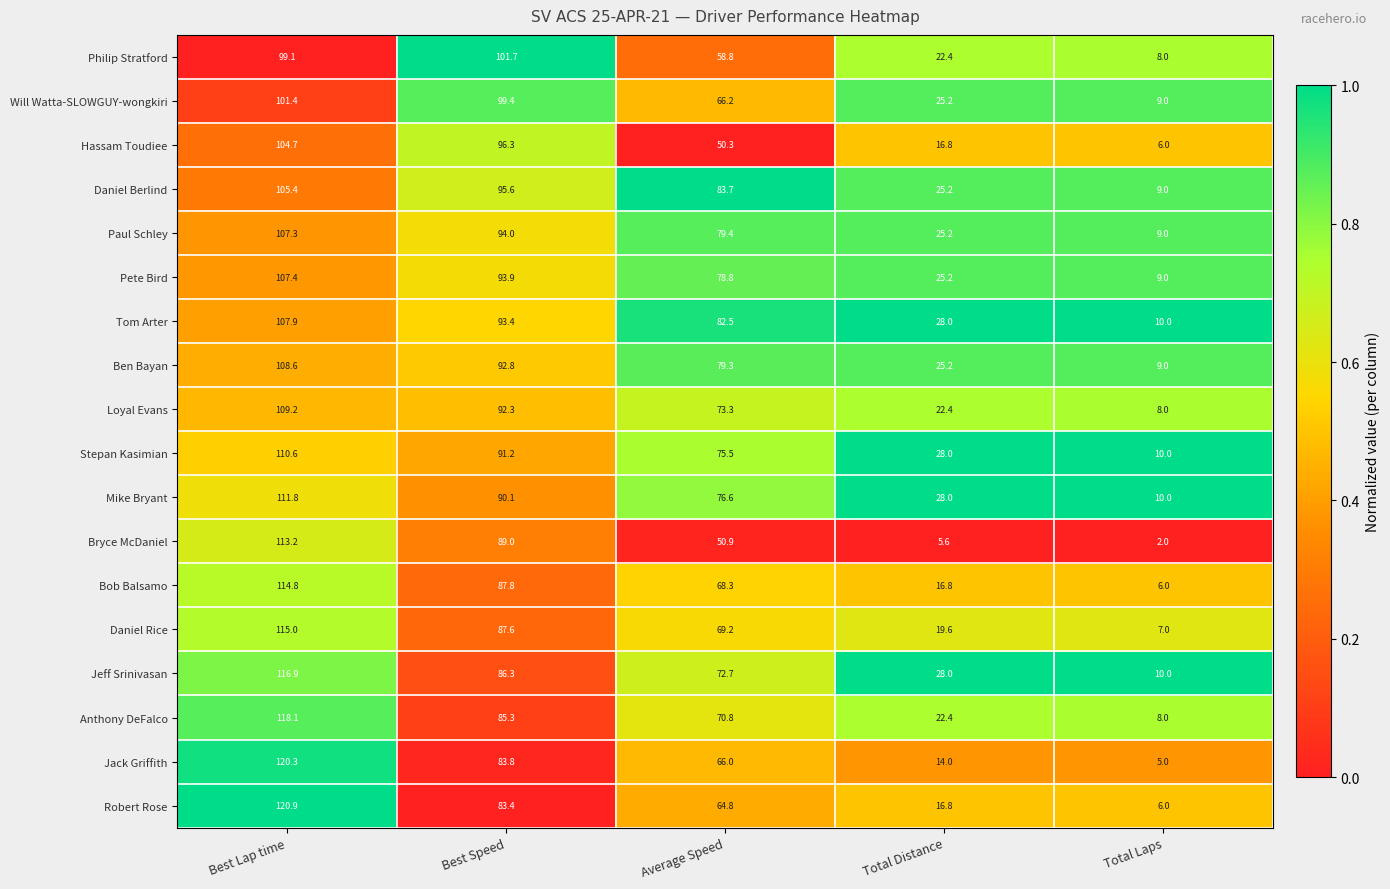

What is the difference between the second highest and second lowest values in the Stepan Kasimian series?

63.2